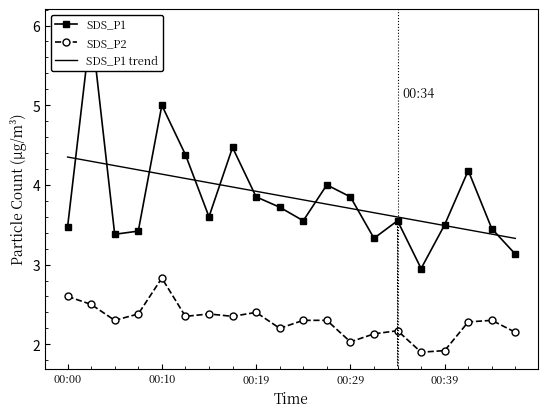

Reading left to right, list all the values displayed in this chart.

SDS_P1: 00:00=3.5	00:02=6.0	00:05=3.4	00:07=3.4	00:10=5.0	00:12=4.4	00:14=3.6	00:17=4.5	00:19=3.9	00:22=3.7	00:24=3.5	00:27=4.0	00:29=3.9	00:31=3.3	00:34=3.5	00:36=3.0	00:39=3.5	00:41=4.2	00:44=3.5	00:46=3.1
SDS_P2: 00:00=2.6	00:02=2.5	00:05=2.3	00:07=2.4	00:10=2.8	00:12=2.4	00:14=2.4	00:17=2.4	00:19=2.4	00:22=2.2	00:24=2.3	00:27=2.3	00:29=2.0	00:31=2.1	00:34=2.2	00:36=1.9	00:39=1.9	00:41=2.3	00:44=2.3	00:46=2.1